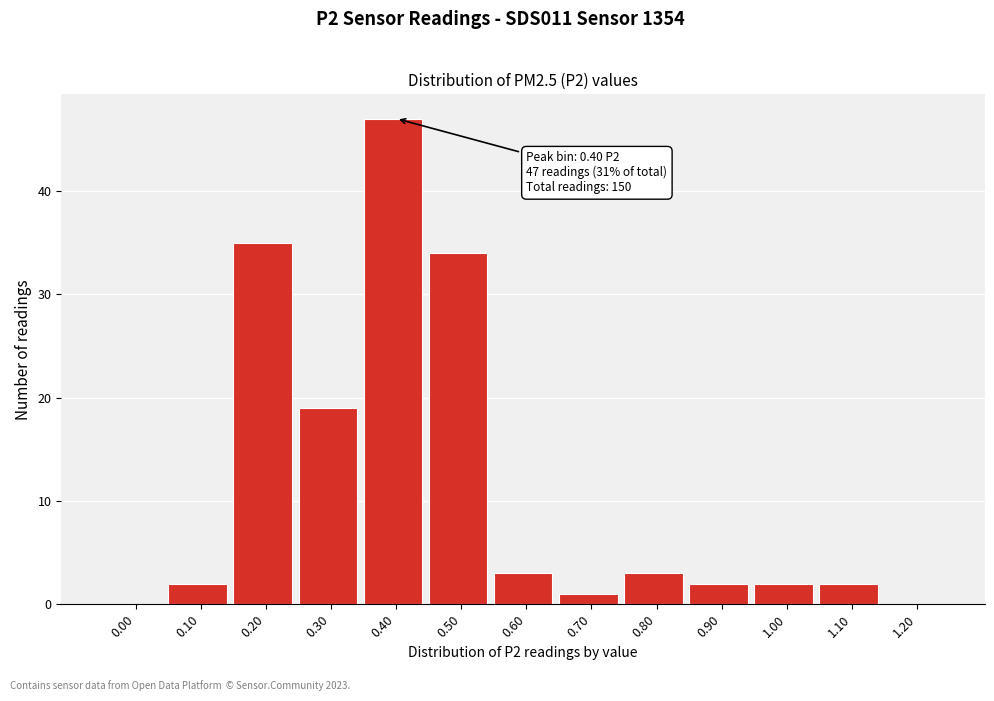

Reading left to right, what are all the values shown in this chart?

0.00=0	0.10=2	0.20=35	0.30=19	0.40=47	0.50=34	0.60=3	0.70=1	0.80=3	0.90=2	1.00=2	1.10=2	1.20=0